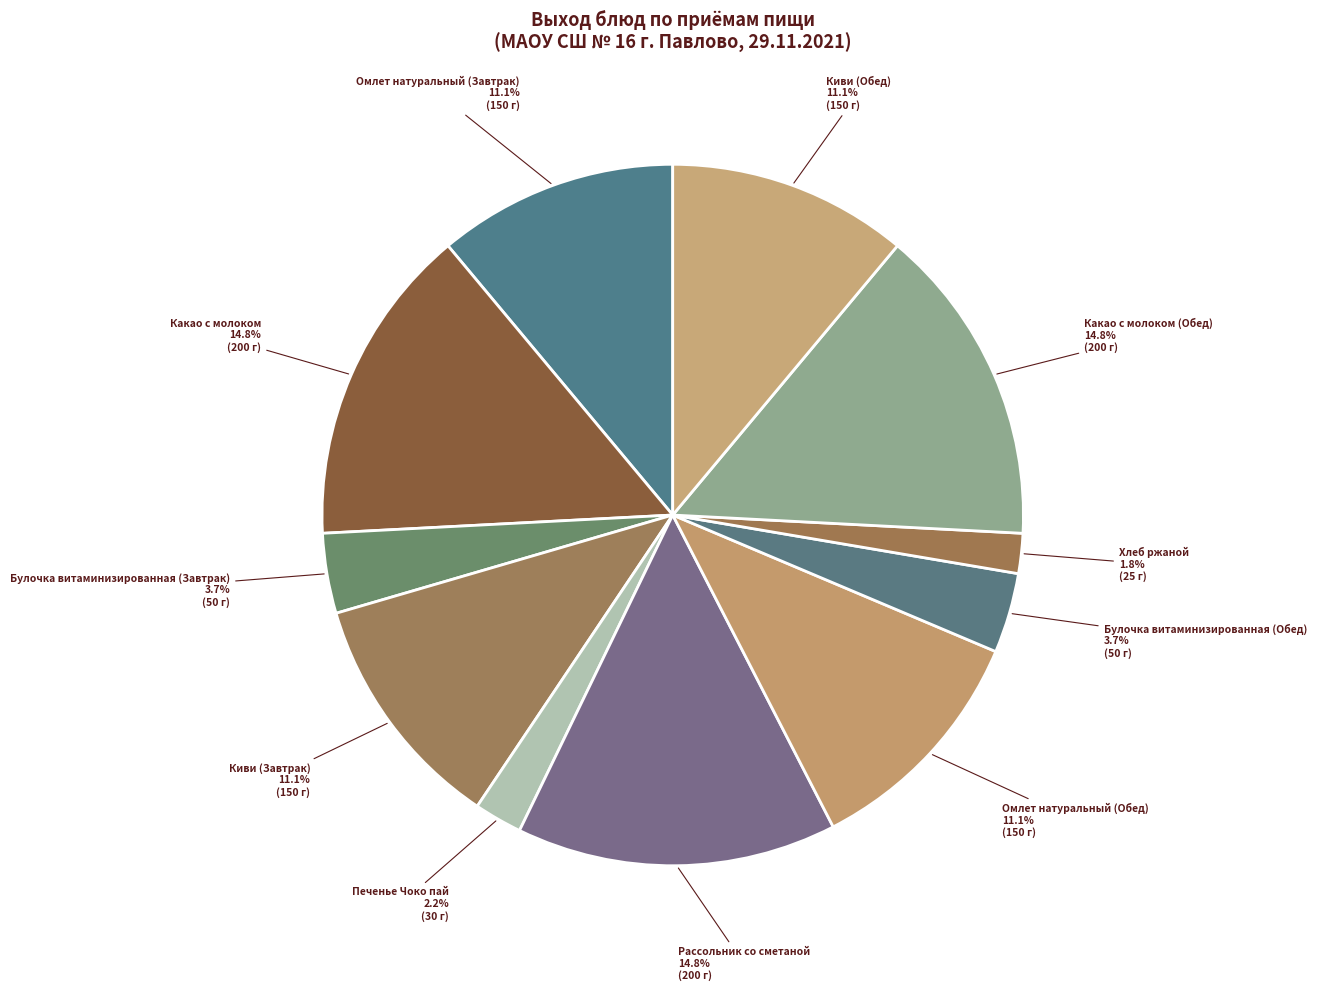

How many slices are in this pie chart?

11